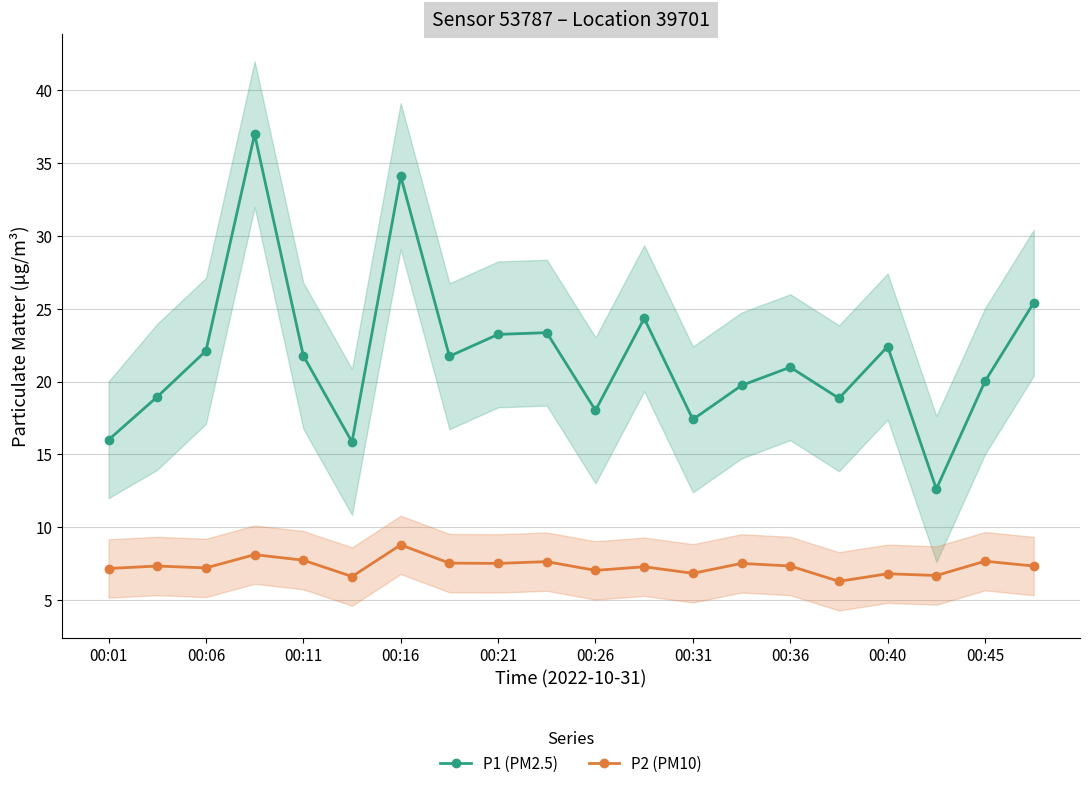

True or false: P2 (PM10) has a value of 12.5 at 00:36.

False